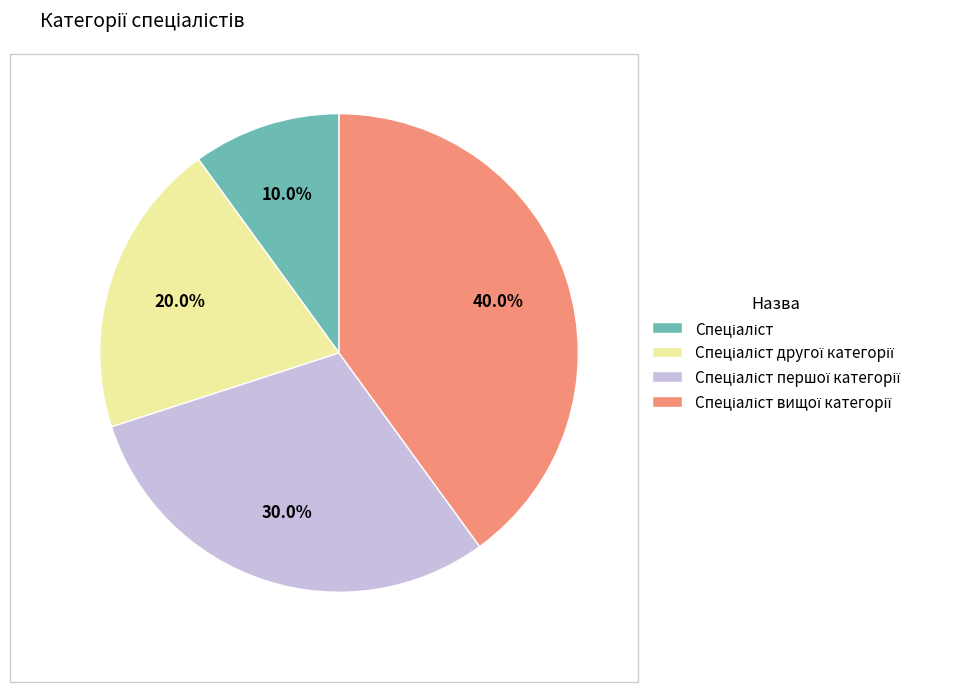

Does any single category account for the majority?

No